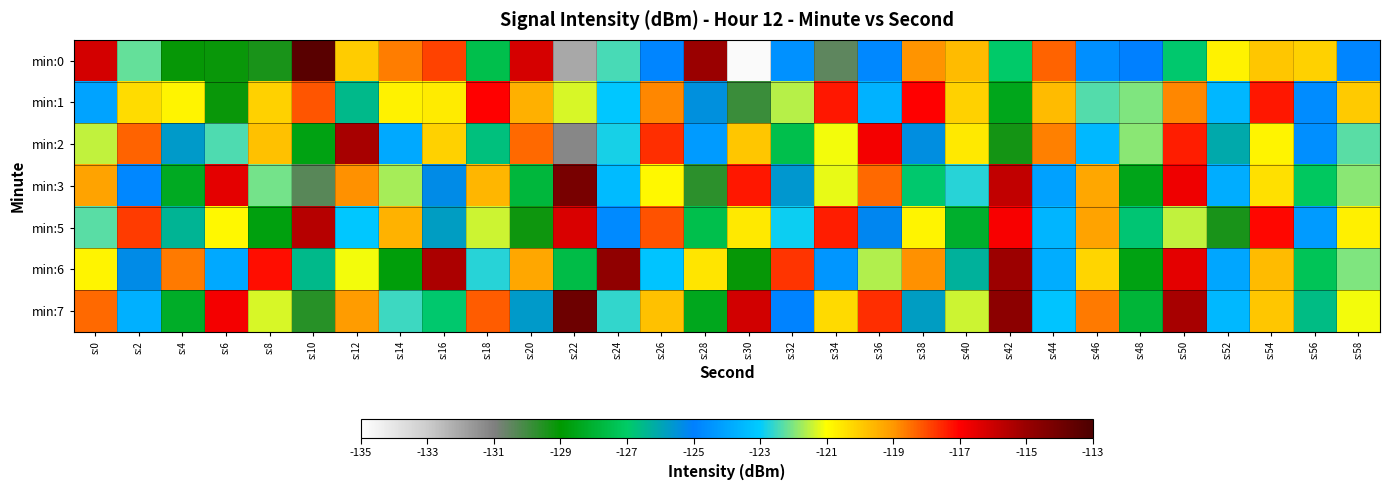

Reading right to left, transcribe all the data shown in this chart.

min:0: s:58=-124.8	s:56=-120.1	s:54=-119.9	s:52=-120.8	s:50=-126.9	s:48=-124.9	s:46=-124.6	s:44=-118.3	s:42=-126.9	s:40=-119.7	s:38=-118.9	s:36=-124.7	s:34=-130.5	s:32=-124.6	s:30=-134.8	s:28=-115.0	s:26=-124.8	s:24=-122.4	s:22=-132.1	s:20=-116.2	s:18=-127.5	s:16=-117.9	s:14=-118.7	s:12=-120.0	s:10=-113.4	s:8=-129.4	s:6=-129.2	s:4=-129.1	s:2=-122.2	s:0=-116.2
min:1: s:58=-120.0	s:56=-124.7	s:54=-117.3	s:52=-123.6	s:50=-118.8	s:48=-122.0	s:46=-122.3	s:44=-119.7	s:42=-128.4	s:40=-120.1	s:38=-117.0	s:36=-123.7	s:34=-117.3	s:32=-121.6	s:30=-129.9	s:28=-125.4	s:26=-118.8	s:24=-123.1	s:22=-121.3	s:20=-119.5	s:18=-117.0	s:16=-120.6	s:14=-120.7	s:12=-126.5	s:10=-118.1	s:8=-120.1	s:6=-129.1	s:4=-120.8	s:2=-120.3	s:0=-124.1
min:2: s:58=-122.3	s:56=-124.6	s:54=-120.8	s:52=-126.1	s:50=-117.4	s:48=-121.9	s:46=-123.5	s:44=-118.7	s:42=-129.3	s:40=-120.6	s:38=-125.4	s:36=-116.8	s:34=-121.1	s:32=-127.5	s:30=-119.9	s:28=-124.3	s:26=-117.6	s:24=-122.8	s:22=-131.2	s:20=-118.4	s:18=-126.7	s:16=-120.1	s:14=-123.9	s:12=-115.3	s:10=-128.6	s:8=-119.8	s:6=-122.4	s:4=-125.7	s:2=-118.3	s:0=-121.5
min:3: s:58=-121.9	s:56=-127.1	s:54=-120.4	s:52=-123.8	s:50=-116.7	s:48=-128.5	s:46=-119.3	s:44=-124.1	s:42=-115.8	s:40=-122.7	s:38=-126.9	s:36=-118.4	s:34=-121.2	s:32=-125.6	s:30=-117.3	s:28=-129.7	s:26=-120.9	s:24=-123.4	s:22=-114.2	s:20=-127.8	s:18=-119.6	s:16=-125.3	s:14=-121.7	s:12=-118.9	s:10=-130.4	s:8=-122.1	s:6=-116.5	s:4=-128.3	s:2=-124.8	s:0=-119.2
min:5: s:58=-120.7	s:56=-124.3	s:54=-117.1	s:52=-129.4	s:50=-121.5	s:48=-126.8	s:46=-119.2	s:44=-123.6	s:42=-116.9	s:40=-128.1	s:38=-120.8	s:36=-125.2	s:34=-117.4	s:32=-122.9	s:30=-120.6	s:28=-127.5	s:26=-118.1	s:24=-124.7	s:22=-116.3	s:20=-129.2	s:18=-121.4	s:16=-125.8	s:14=-119.5	s:12=-123.1	s:10=-115.6	s:8=-128.7	s:6=-120.9	s:4=-126.4	s:2=-117.8	s:0=-122.3
min:6: s:58=-122.0	s:56=-127.3	s:54=-119.7	s:52=-124.0	s:50=-116.5	s:48=-128.6	s:46=-120.2	s:44=-123.8	s:42=-115.1	s:40=-126.3	s:38=-118.9	s:36=-121.6	s:34=-124.4	s:32=-117.7	s:30=-129.1	s:28=-120.5	s:26=-123.2	s:24=-114.8	s:22=-127.6	s:20=-119.3	s:18=-122.7	s:16=-115.4	s:14=-128.8	s:12=-121.1	s:10=-126.5	s:8=-117.2	s:6=-123.9	s:4=-118.6	s:2=-125.3	s:0=-120.8
min:7: s:58=-121.1	s:56=-126.6	s:54=-119.9	s:52=-123.5	s:50=-115.3	s:48=-127.9	s:46=-118.6	s:44=-123.2	s:42=-114.7	s:40=-121.4	s:38=-125.8	s:36=-117.6	s:34=-120.3	s:32=-124.9	s:30=-116.1	s:28=-128.4	s:26=-119.8	s:24=-122.6	s:22=-113.9	s:20=-125.7	s:18=-118.2	s:16=-126.9	s:14=-122.5	s:12=-119.1	s:10=-129.6	s:8=-121.3	s:6=-116.8	s:4=-128.2	s:2=-123.7	s:0=-118.4